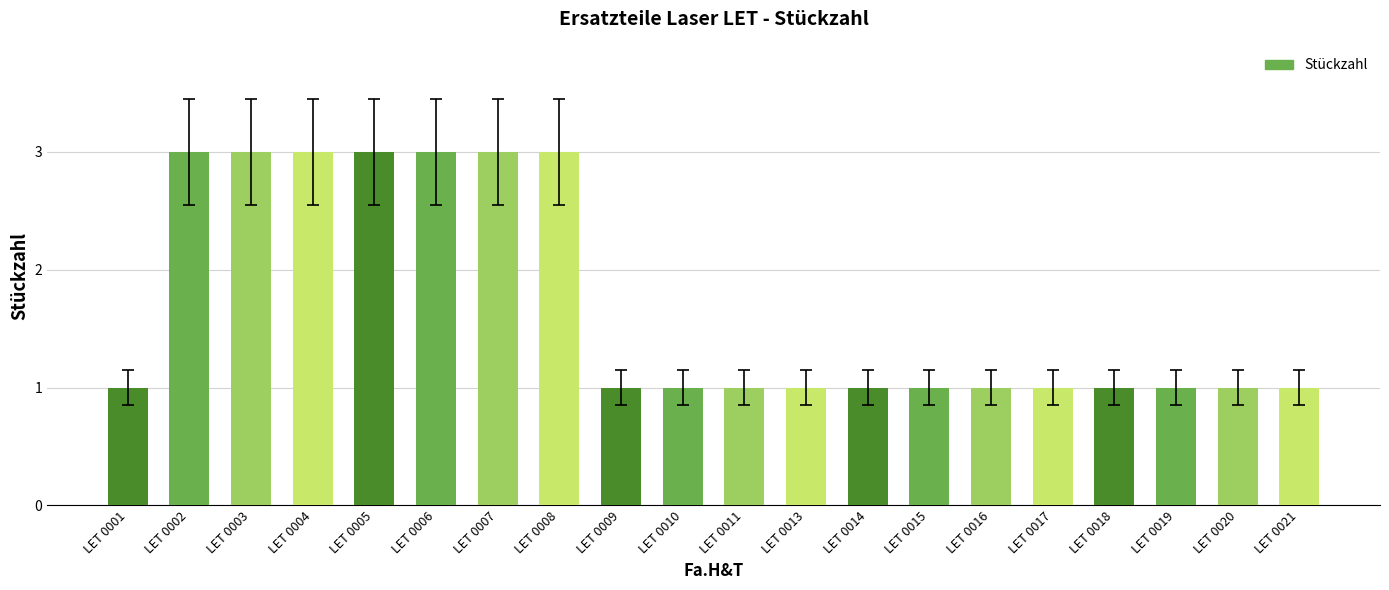

What is the smallest value displayed?

1